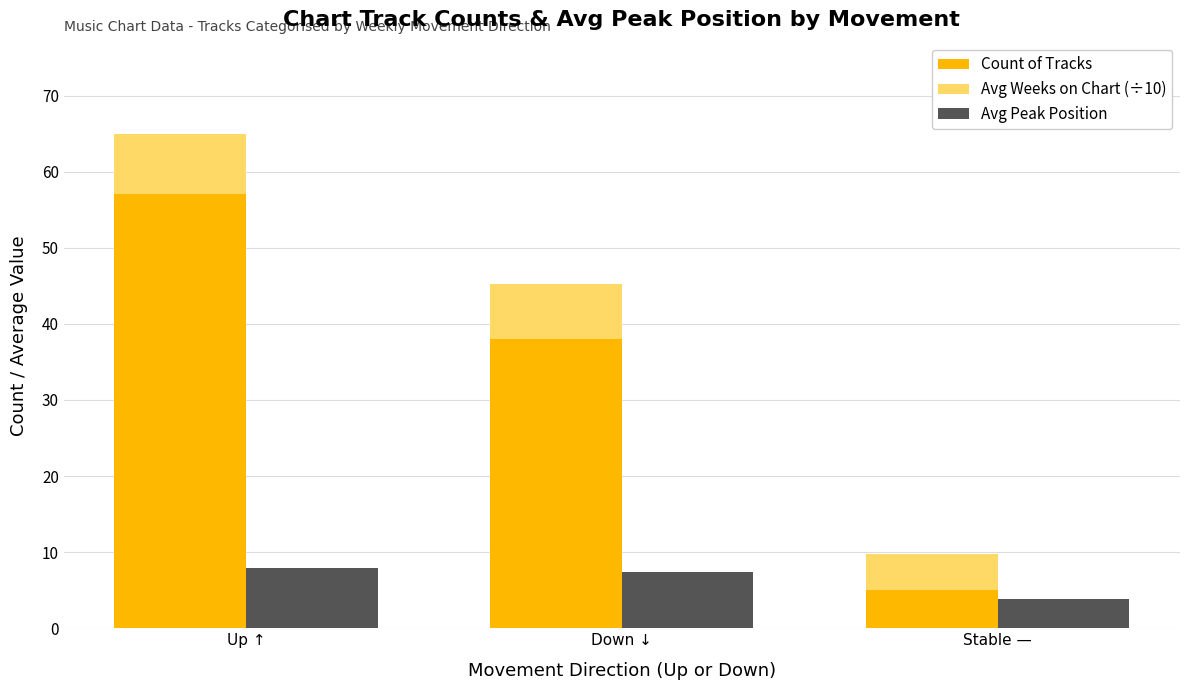

Which series has the largest total across all categories?

Count of Tracks